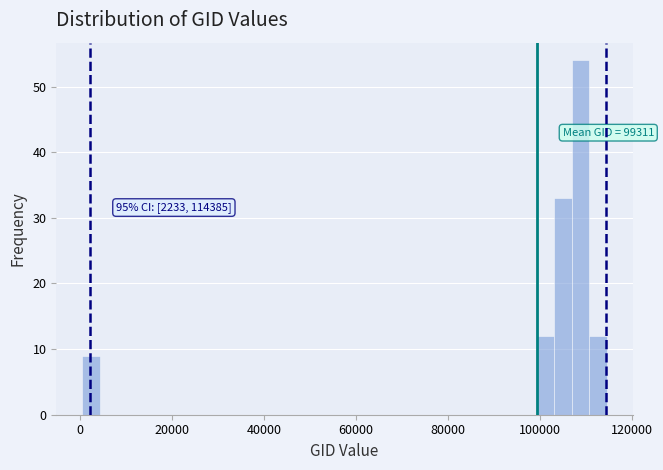

Around what value on the x-axis is the tallest bar? Give the approximate position of its centre, as read against the axis.

108000